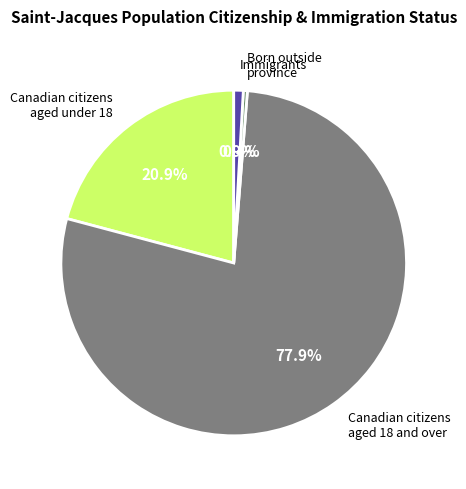

Count the number of slices in the pie.

4